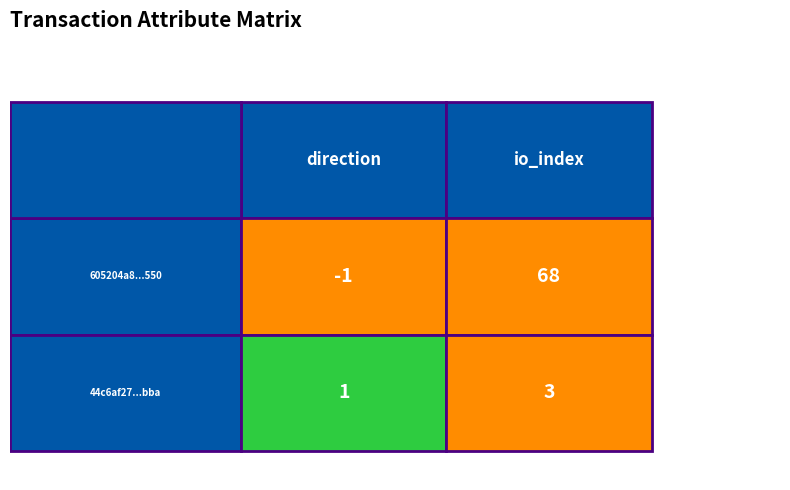

At which category is the sum across all series the highest?

io_index